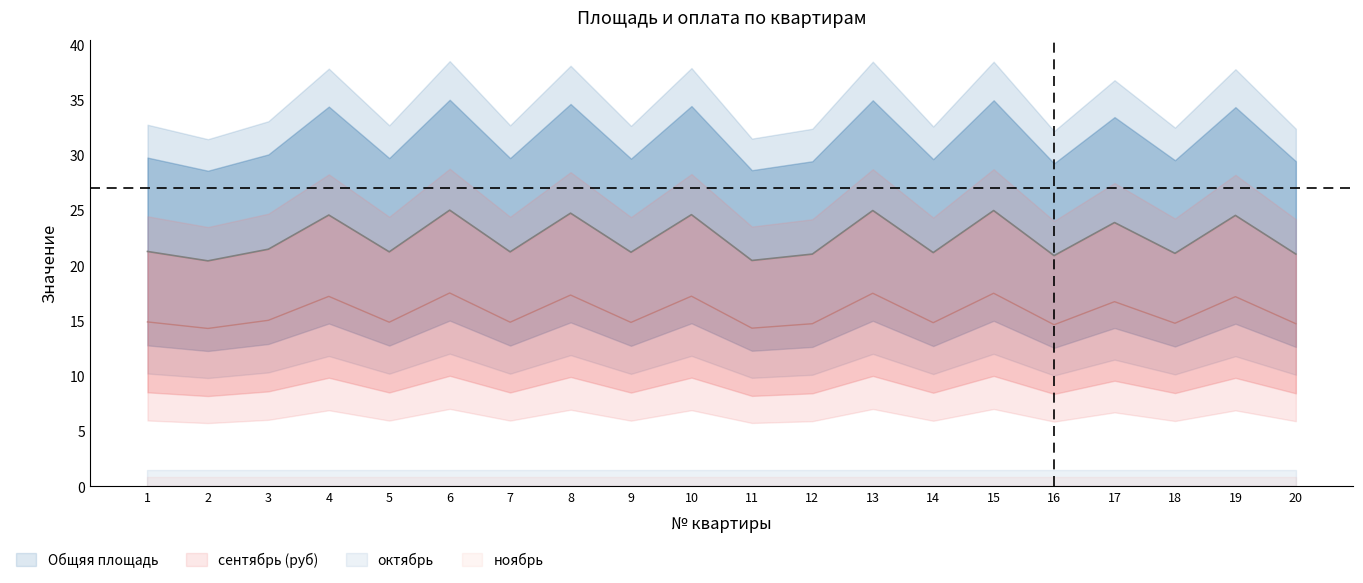

What is the value of the Общяя площадь point at the 10th from the left?

24.6